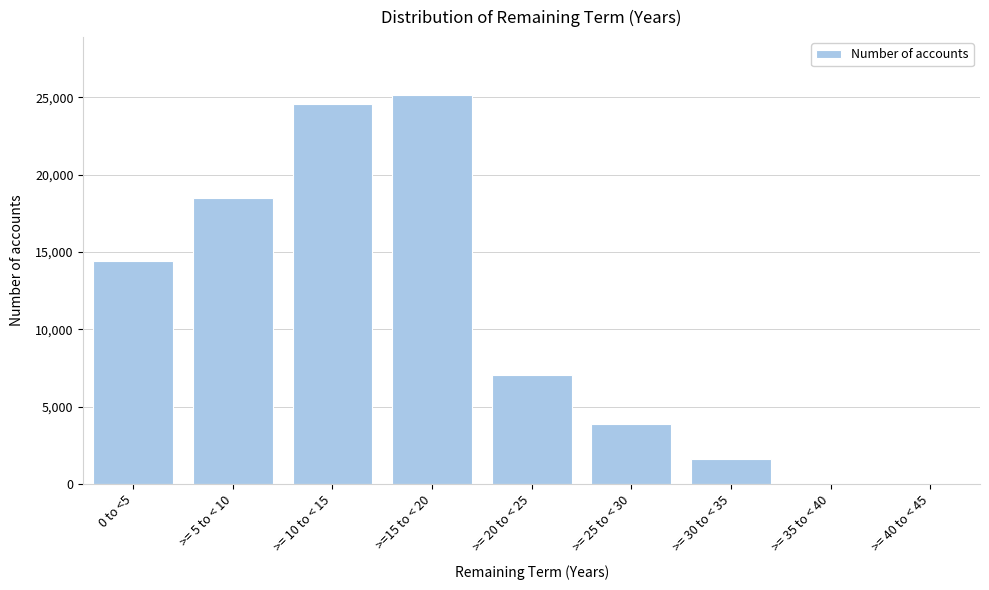

Is it true that the value at >= 40 to < 45 is 0?

True